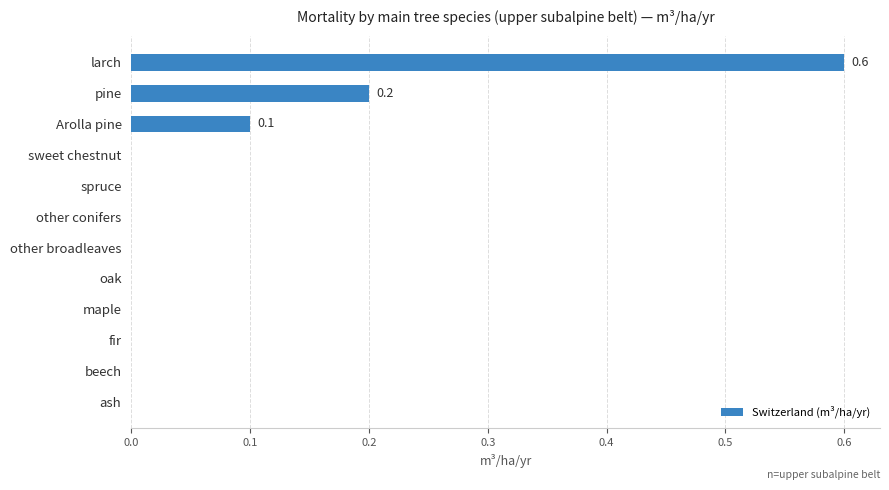

Which has a higher value, pine or spruce?

pine